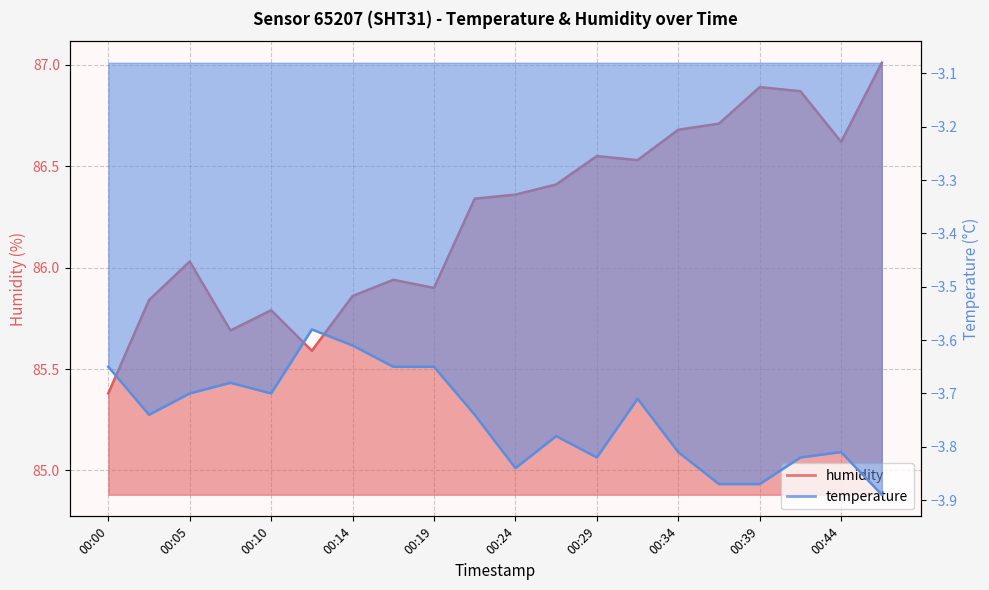

Reading left to right, extract all data points from this chart.

humidity: 00:00=85.4	00:02=85.8	00:05=86.0	00:07=85.7	00:10=85.8	00:12=85.6	00:14=85.9	00:17=85.9	00:19=85.9	00:22=86.3	00:24=86.4	00:27=86.4	00:29=86.5	00:32=86.5	00:34=86.7	00:36=86.7	00:39=86.9	00:41=86.9	00:44=86.6	00:46=87.0
temperature: 00:00=-3.6	00:02=-3.7	00:05=-3.7	00:07=-3.7	00:10=-3.7	00:12=-3.6	00:14=-3.6	00:17=-3.6	00:19=-3.6	00:22=-3.7	00:24=-3.8	00:27=-3.8	00:29=-3.8	00:32=-3.7	00:34=-3.8	00:36=-3.9	00:39=-3.9	00:41=-3.8	00:44=-3.8	00:46=-3.9